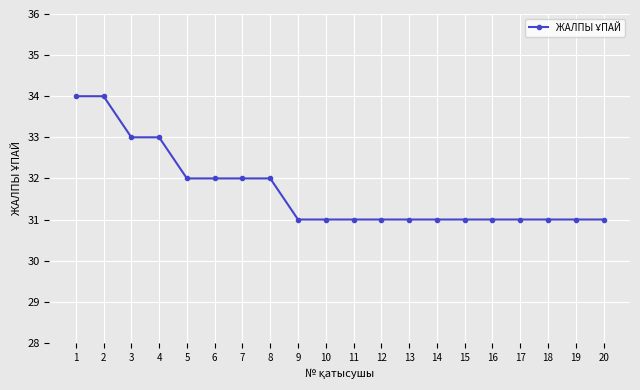

Which has a higher value, 7 or 11?

7